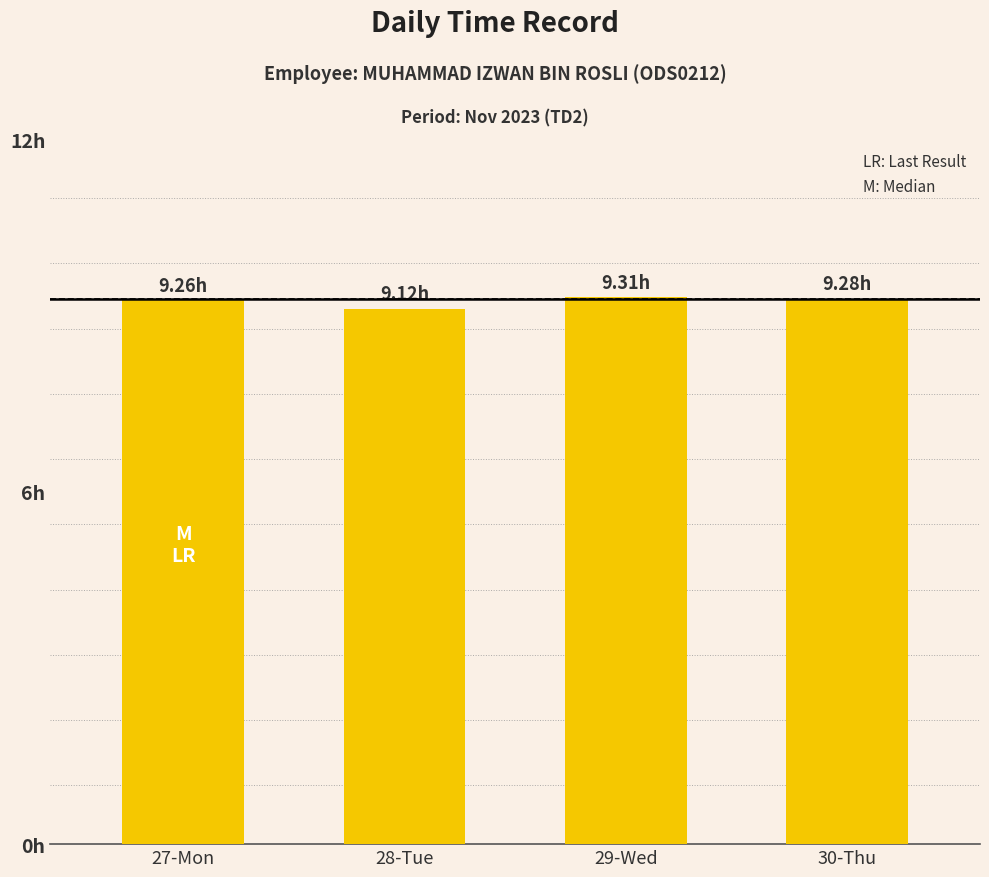

At which label is the value closest to 9?

28-Tue